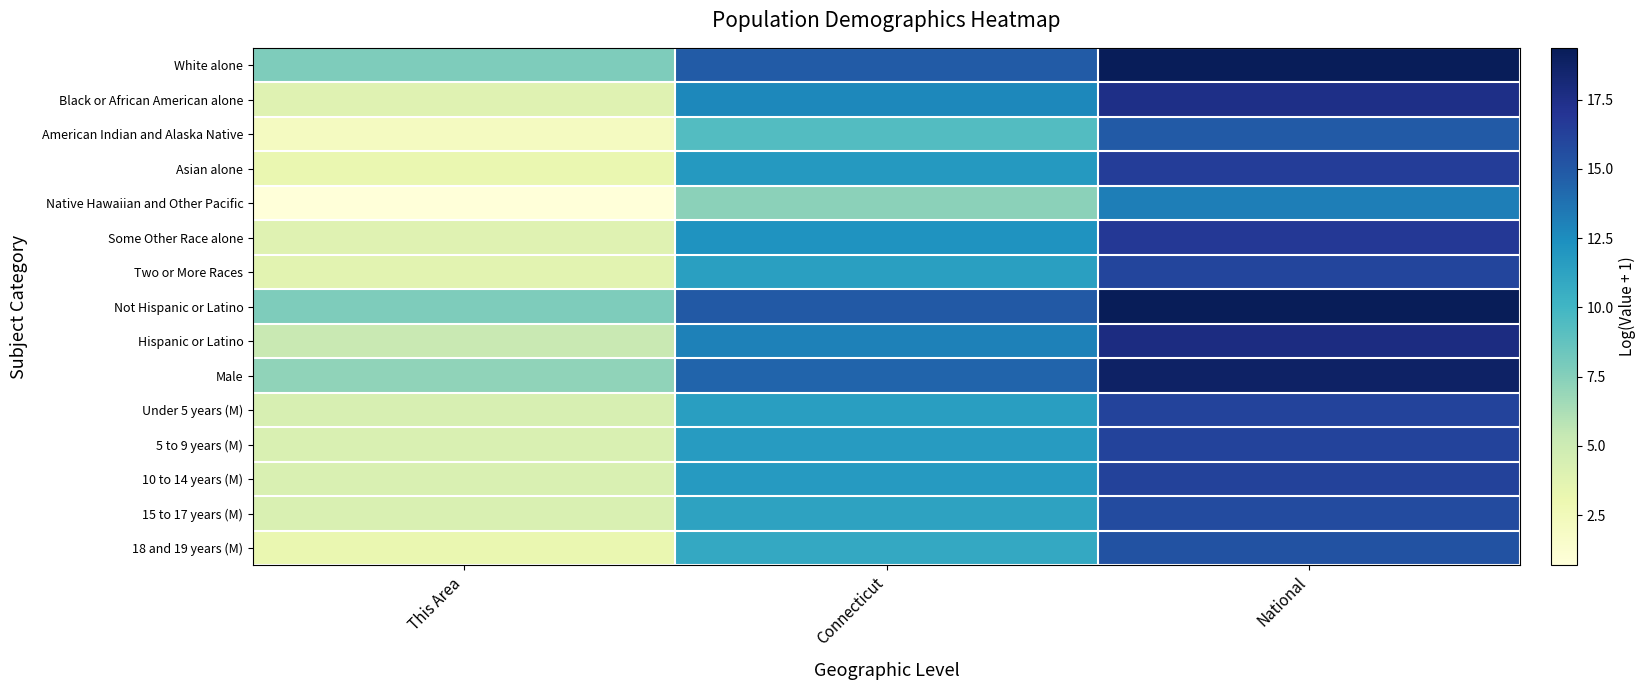

At National, list the series in order from largest to smallest.

Not Hispanic or Latino, White alone, Male, Hispanic or Latino, Black or African American alone, Some Other Race alone, Asian alone, 10 to 14 years (M), 5 to 9 years (M), Under 5 years (M), Two or More Races, 15 to 17 years (M), 18 and 19 years (M), American Indian and Alaska Native, Native Hawaiian and Other Pacific